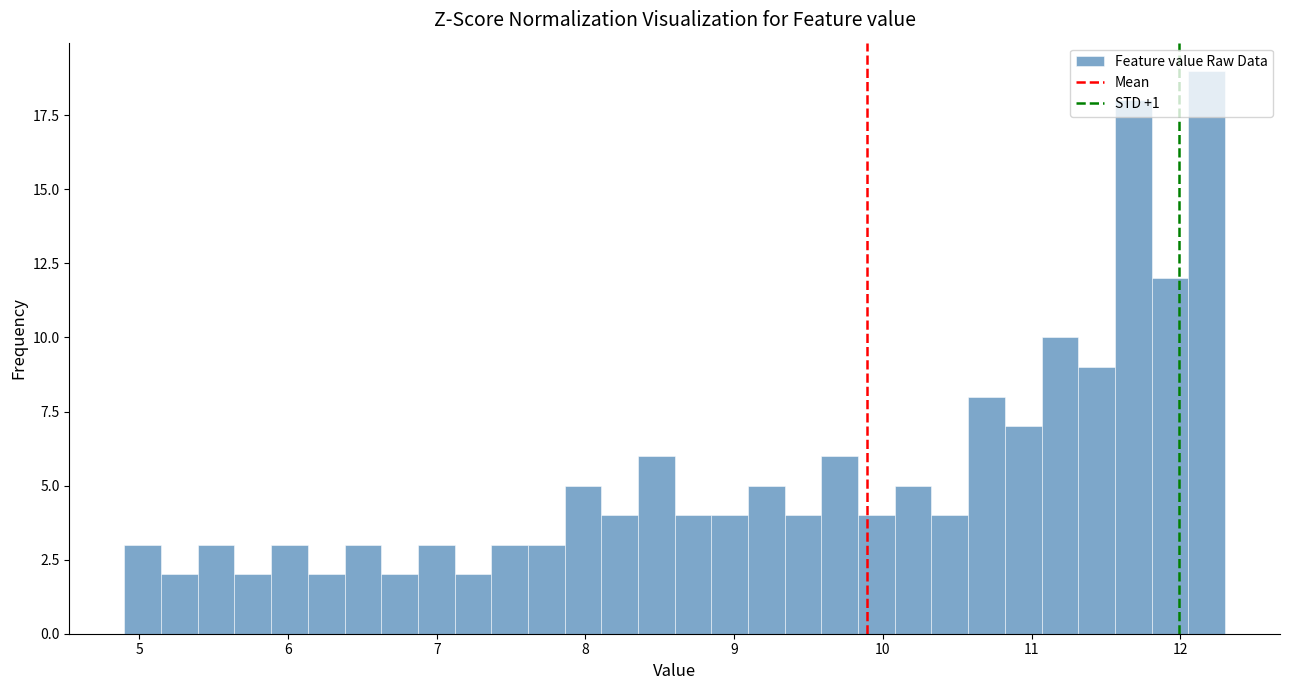

Read against the x-axis, roughly where is the centre of the tallest bar?

12.2